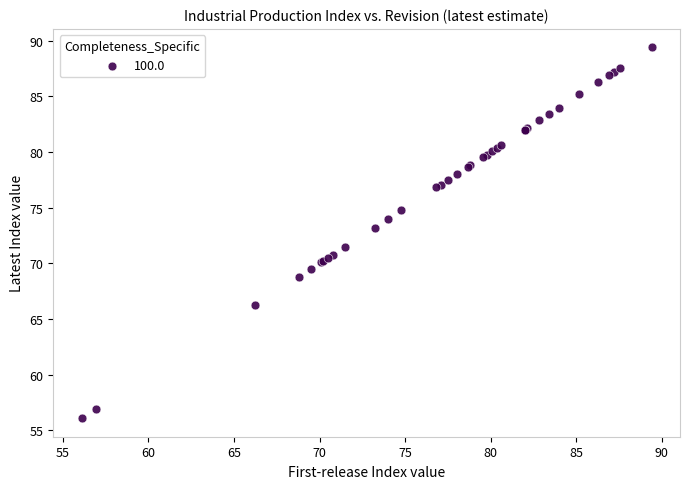

What Y value in the scatter plot is closest to 72?

71.5